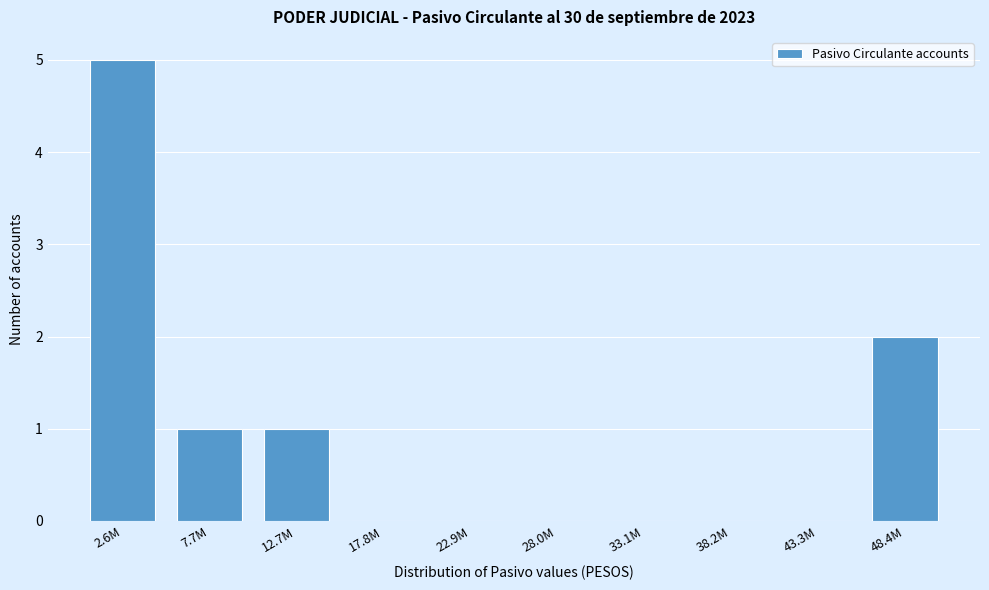

Reading right to left, transcribe all the data shown in this chart.

48.4M=2	43.3M=0	38.2M=0	33.1M=0	28.0M=0	22.9M=0	17.8M=0	12.7M=1	7.7M=1	2.6M=5